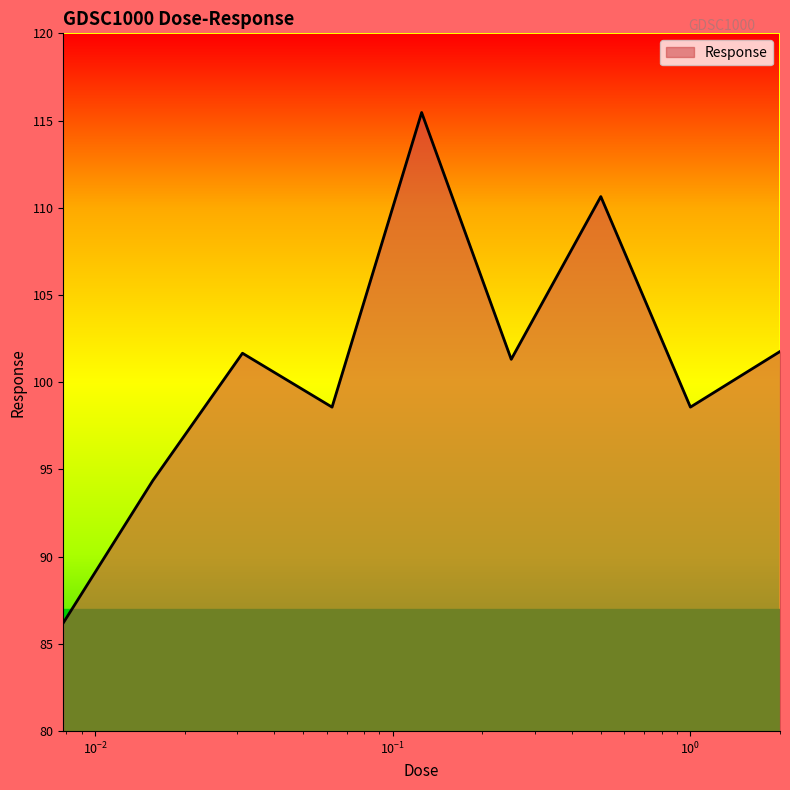

What is the maximum value shown in the chart?

115.5